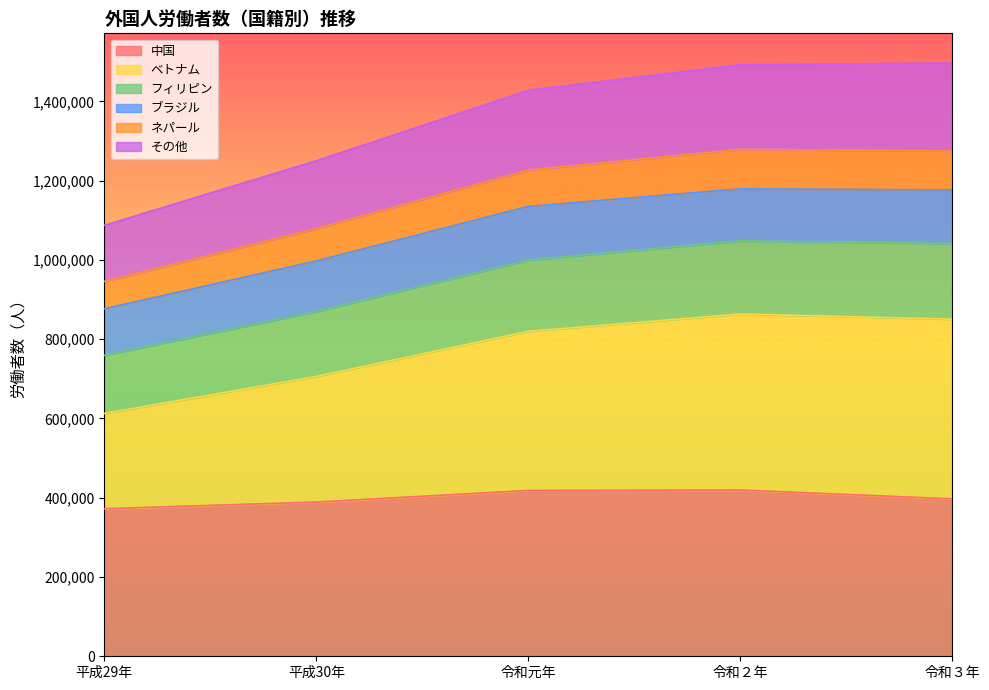

The value of 中国 at 令和２年 is 583686. True or false?

False